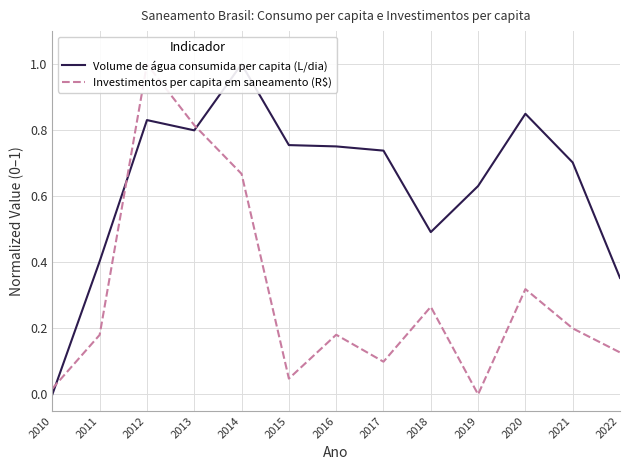

True or false: Volume de água consumida per capita (L/dia) and Investimentos per capita em saneamento (R$) cross at least once.

True